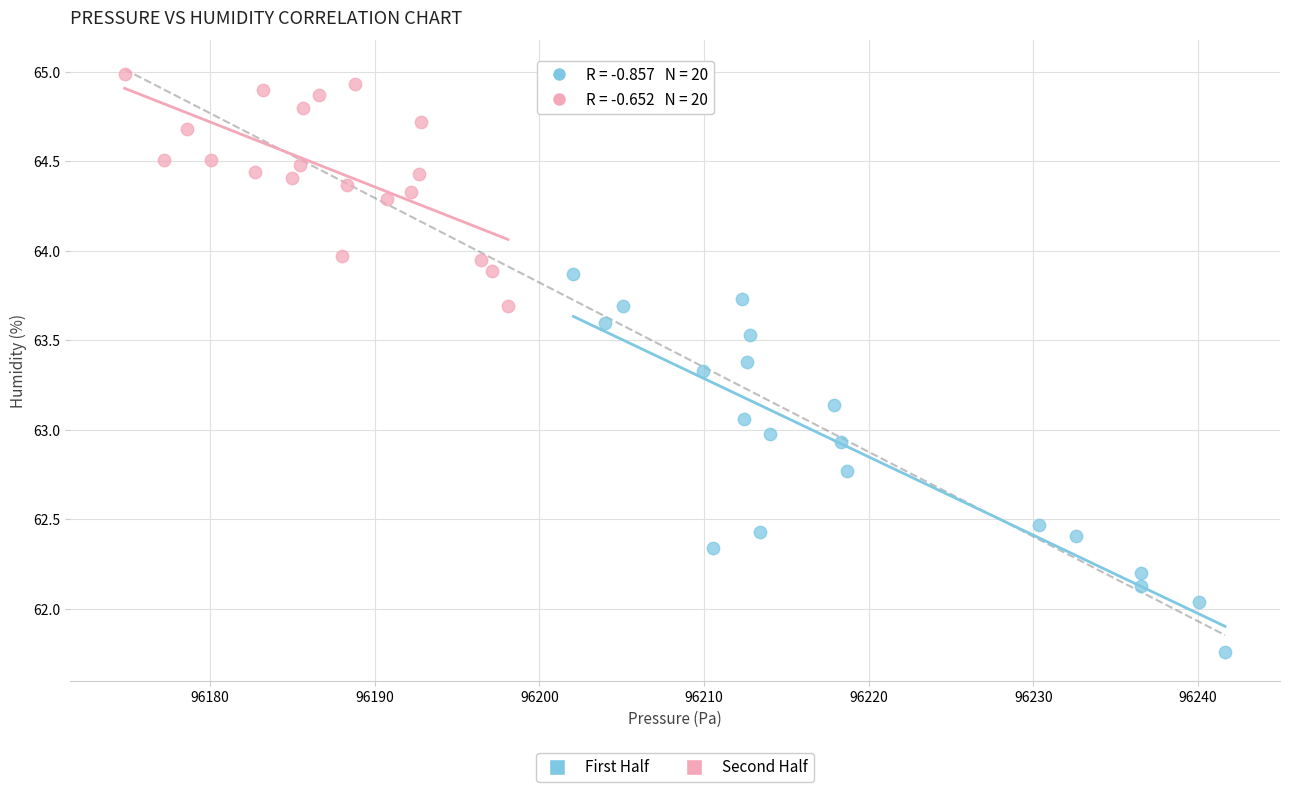

Which series contains the lowest Y value?

First Half